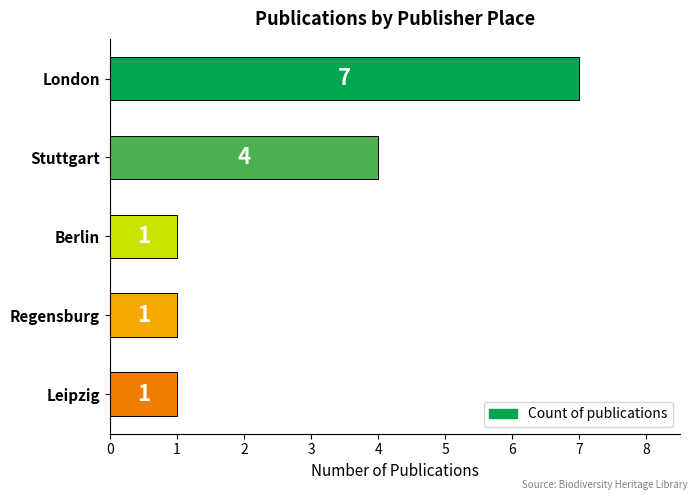

What is the change in value from Stuttgart to Berlin?

-3